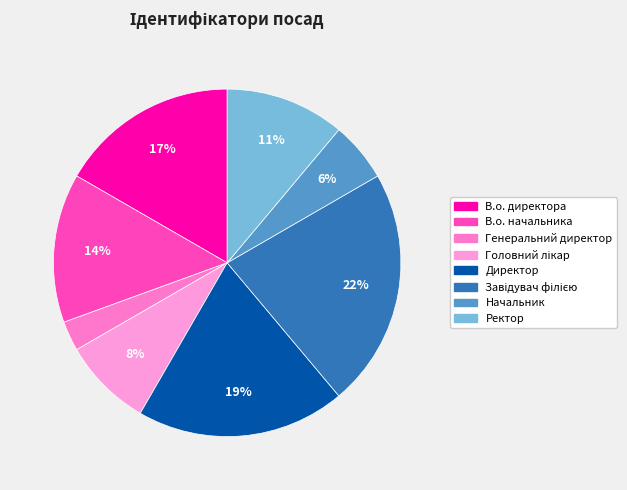

True or false: В.о. директора accounts for 17% of the total.

True